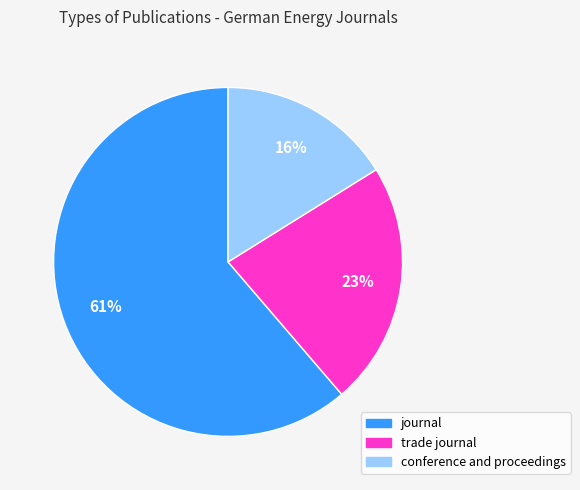

True or false: conference and proceedings accounts for 10% of the total.

False